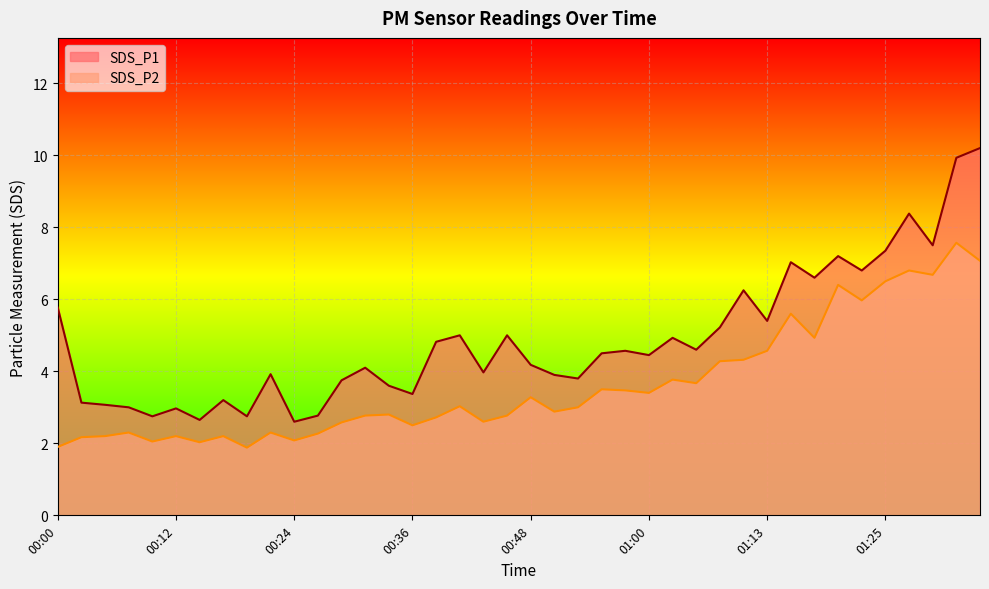

Reading right to left, transcribe all the data shown in this chart.

SDS_P1: 01:35=10.2	01:33=9.9	01:30=7.5	01:28=8.4	01:25=7.3	01:23=6.8	01:20=7.2	01:18=6.6	01:15=7.0	01:13=5.4	01:10=6.2	01:08=5.2	01:05=4.6	01:03=4.9	01:00=4.5	00:58=4.6	00:56=4.5	00:53=3.8	00:51=3.9	00:48=4.2	00:46=5.0	00:43=4.0	00:41=5.0	00:39=4.8	00:36=3.4	00:34=3.6	00:31=4.1	00:29=3.8	00:27=2.8	00:24=2.6	00:22=3.9	00:19=2.8	00:17=3.2	00:14=2.6	00:12=3.0	00:10=2.8	00:07=3.0	00:05=3.1	00:02=3.1	00:00=5.8
SDS_P2: 01:35=7.1	01:33=7.6	01:30=6.7	01:28=6.8	01:25=6.5	01:23=6.0	01:20=6.4	01:18=4.9	01:15=5.6	01:13=4.6	01:10=4.3	01:08=4.3	01:05=3.7	01:03=3.8	01:00=3.4	00:58=3.5	00:56=3.5	00:53=3.0	00:51=2.9	00:48=3.3	00:46=2.8	00:43=2.6	00:41=3.0	00:39=2.7	00:36=2.5	00:34=2.8	00:31=2.8	00:29=2.6	00:27=2.3	00:24=2.1	00:22=2.3	00:19=1.9	00:17=2.2	00:14=2.0	00:12=2.2	00:10=2.0	00:07=2.3	00:05=2.2	00:02=2.2	00:00=1.9